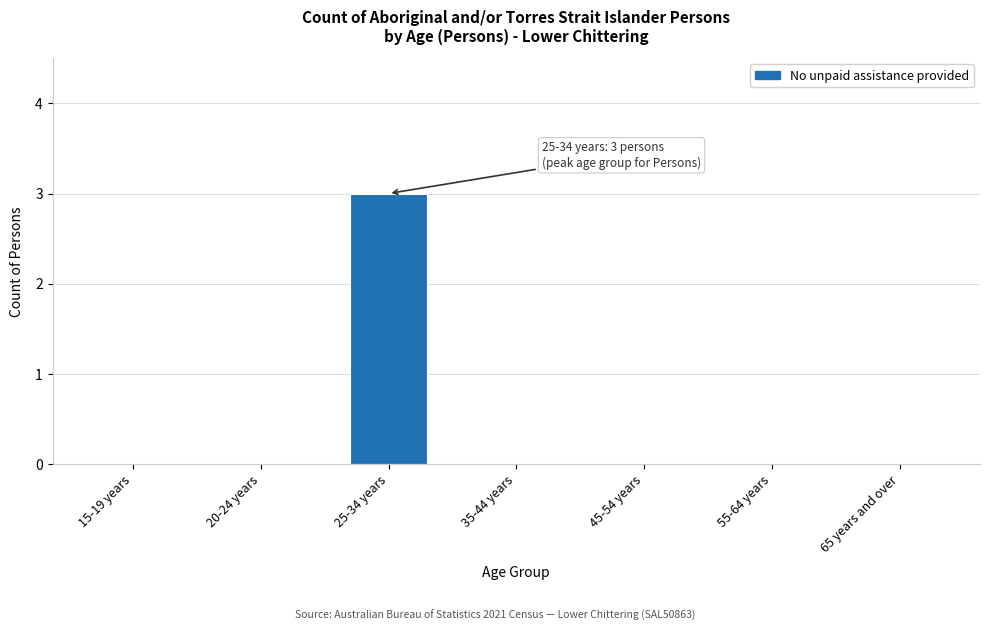

Reading left to right, transcribe all the data shown in this chart.

15-19 years=0	20-24 years=0	25-34 years=3	35-44 years=0	45-54 years=0	55-64 years=0	65 years and over=0